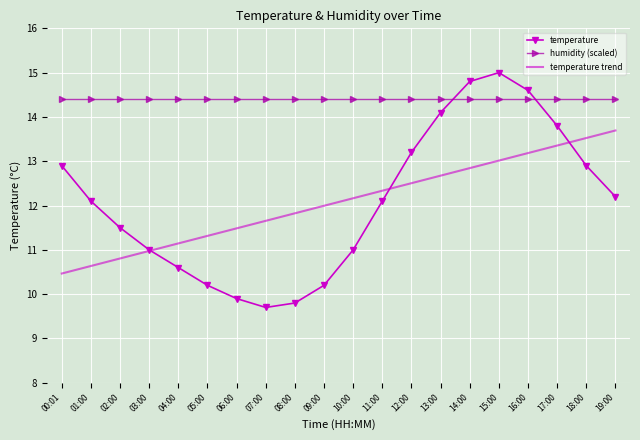

How many categories are shown in the chart?

20